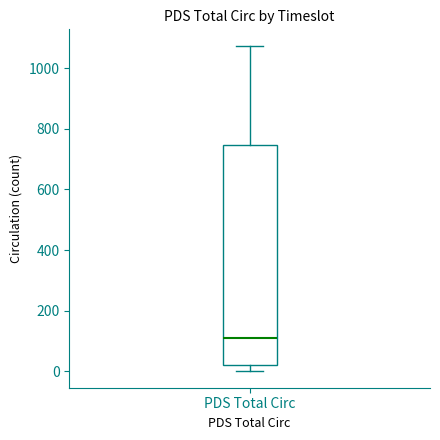

Read this box plot against the y-axis: the position of the median line, the range covered by the box, and the ends of both whiskers. The values are not printed on the chart, so give them approximately, as read against the axis.

median 120, box 20 to 740, whiskers 0 to 1080